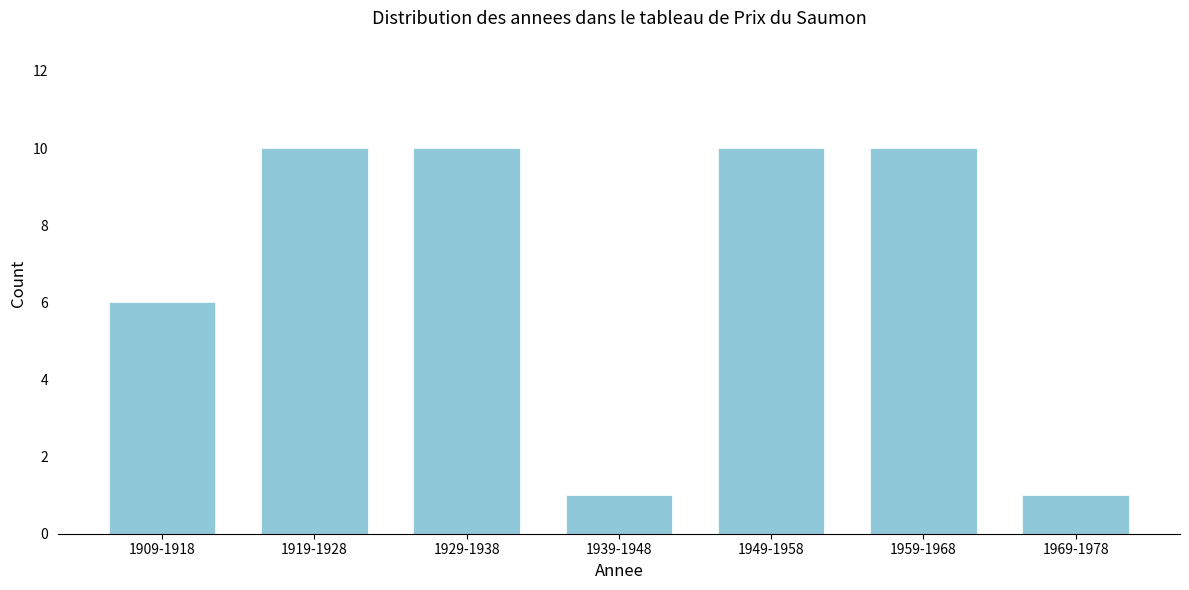

Reading left to right, extract all data points from this chart.

1909-1918=6	1919-1928=10	1929-1938=10	1939-1948=1	1949-1958=10	1959-1968=10	1969-1978=1